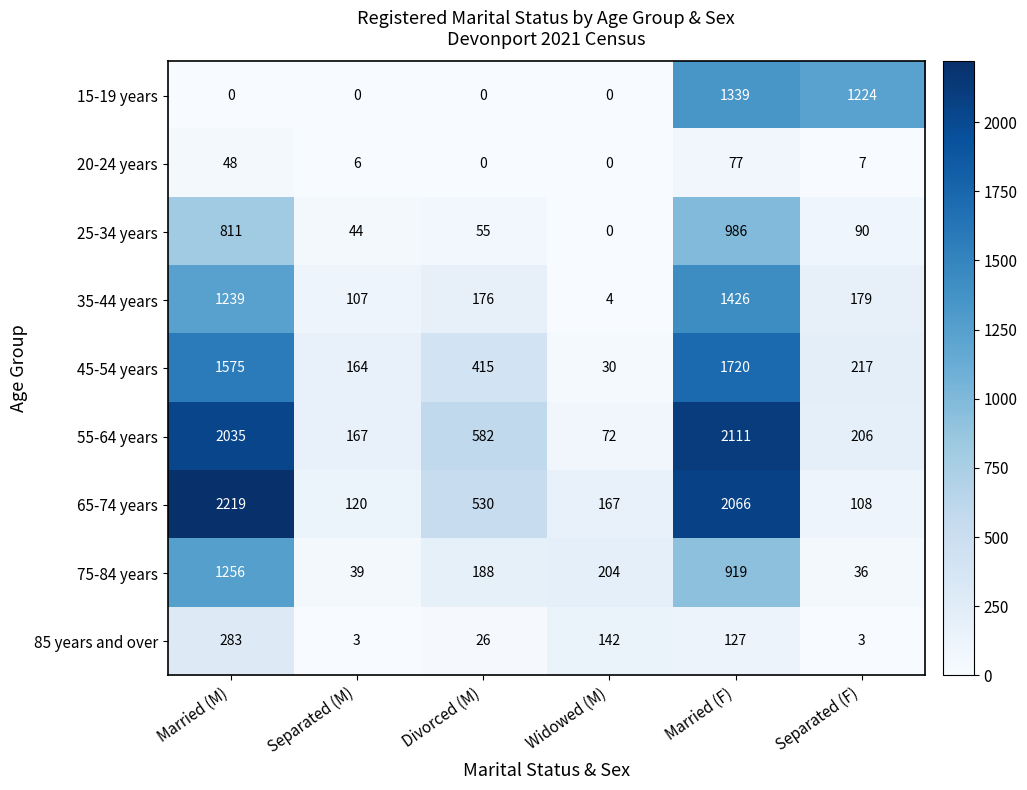

What is the greatest value displayed?

2219